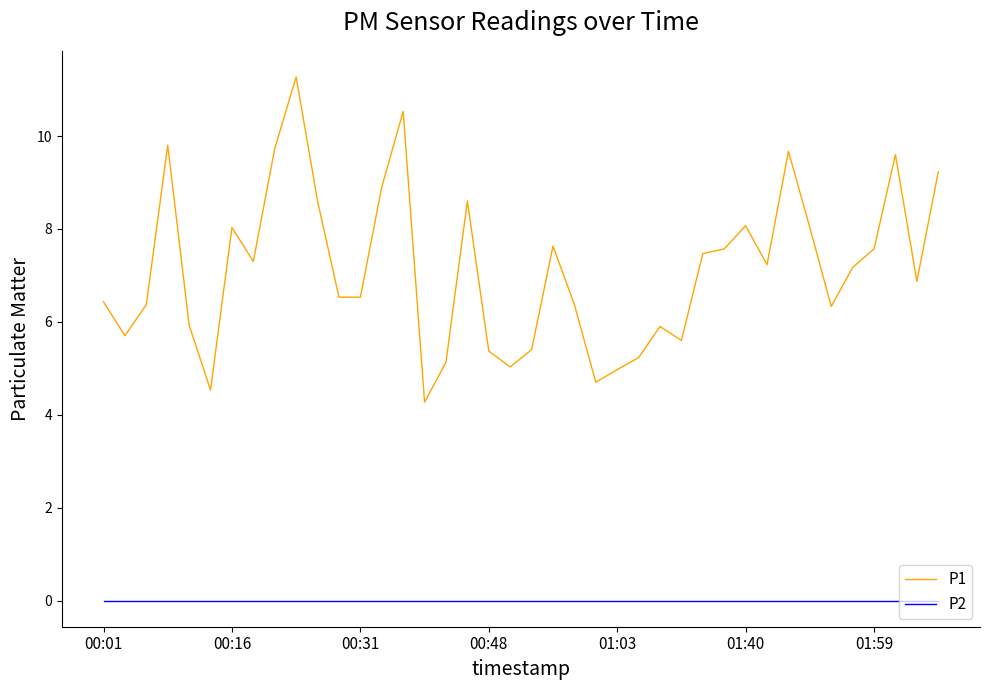

True or false: P1 has more than 2 points higher than both neighbors.

True